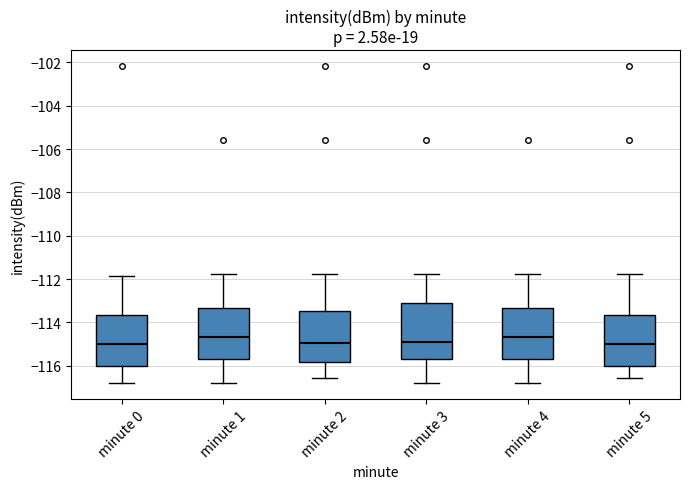

Where does the upper whisker of the box for minute 0 end on the y-axis? The values are not printed on the chart, so give them approximately, as read against the axis.

-111.8